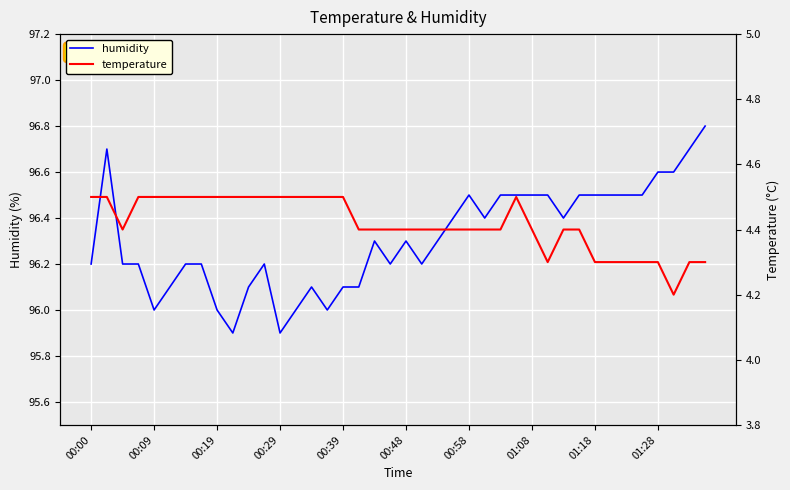

True or false: humidity and temperature intersect in this chart.

False